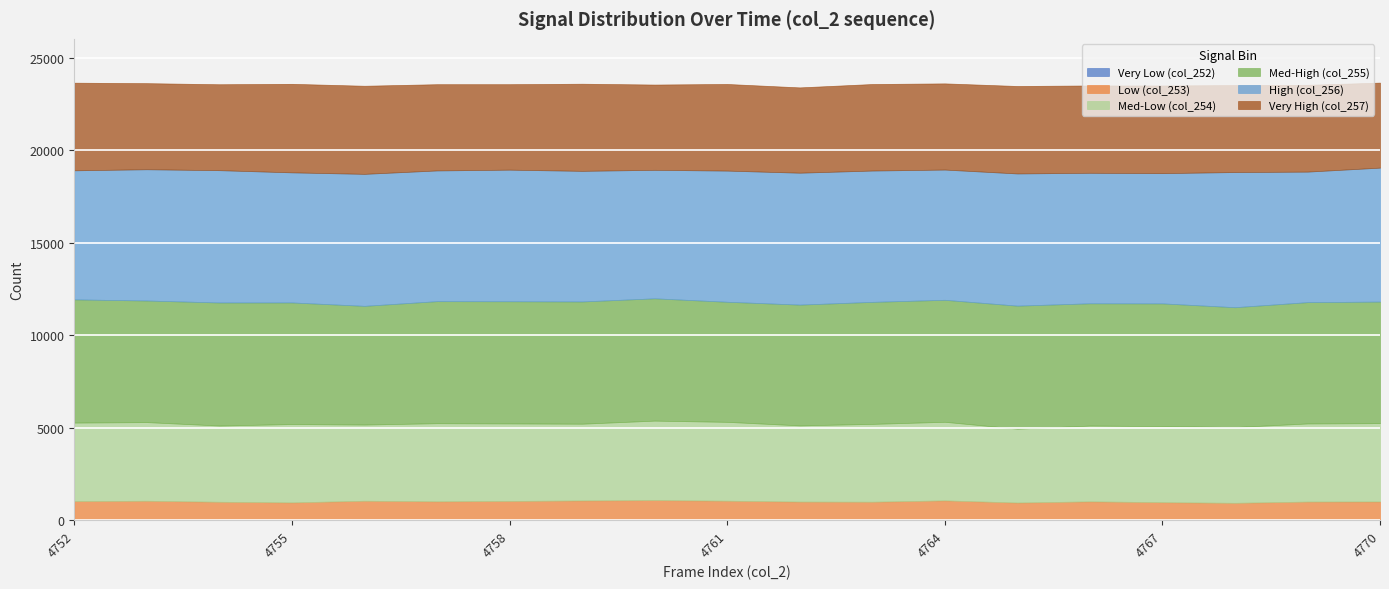

What is the value of the col_252 point at the 14th from the left?

16